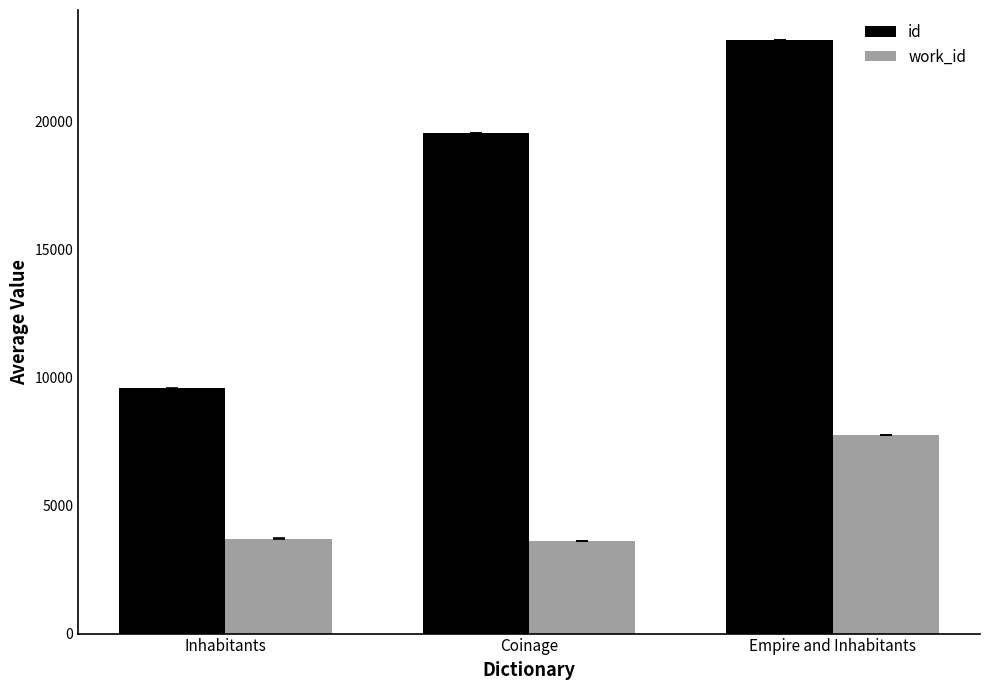

What is the minimum value shown in the chart?

3626.0